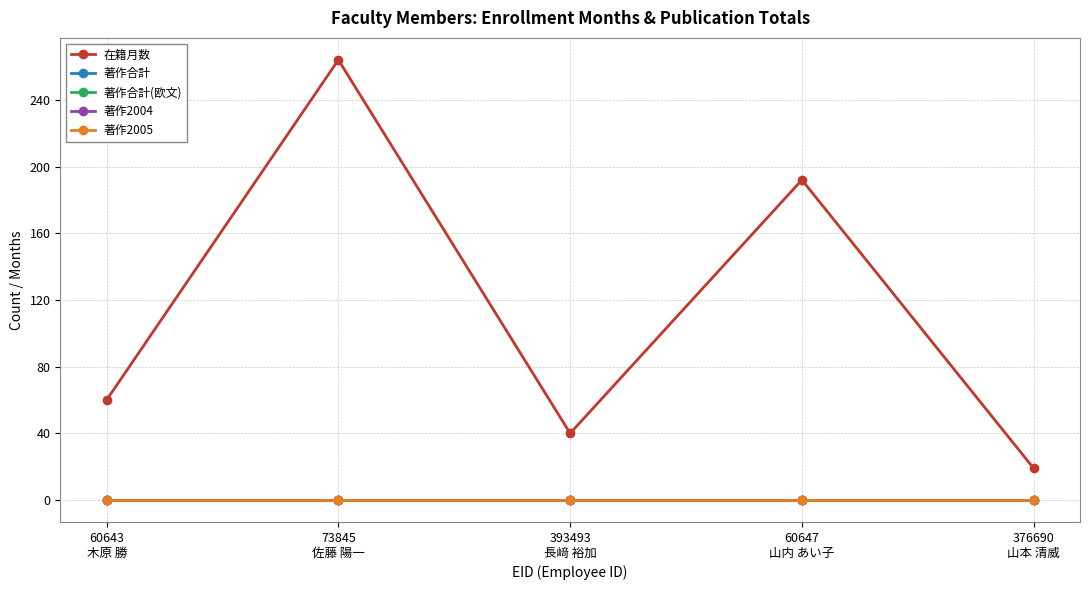

Is this an area chart (filled region under the line)?

No